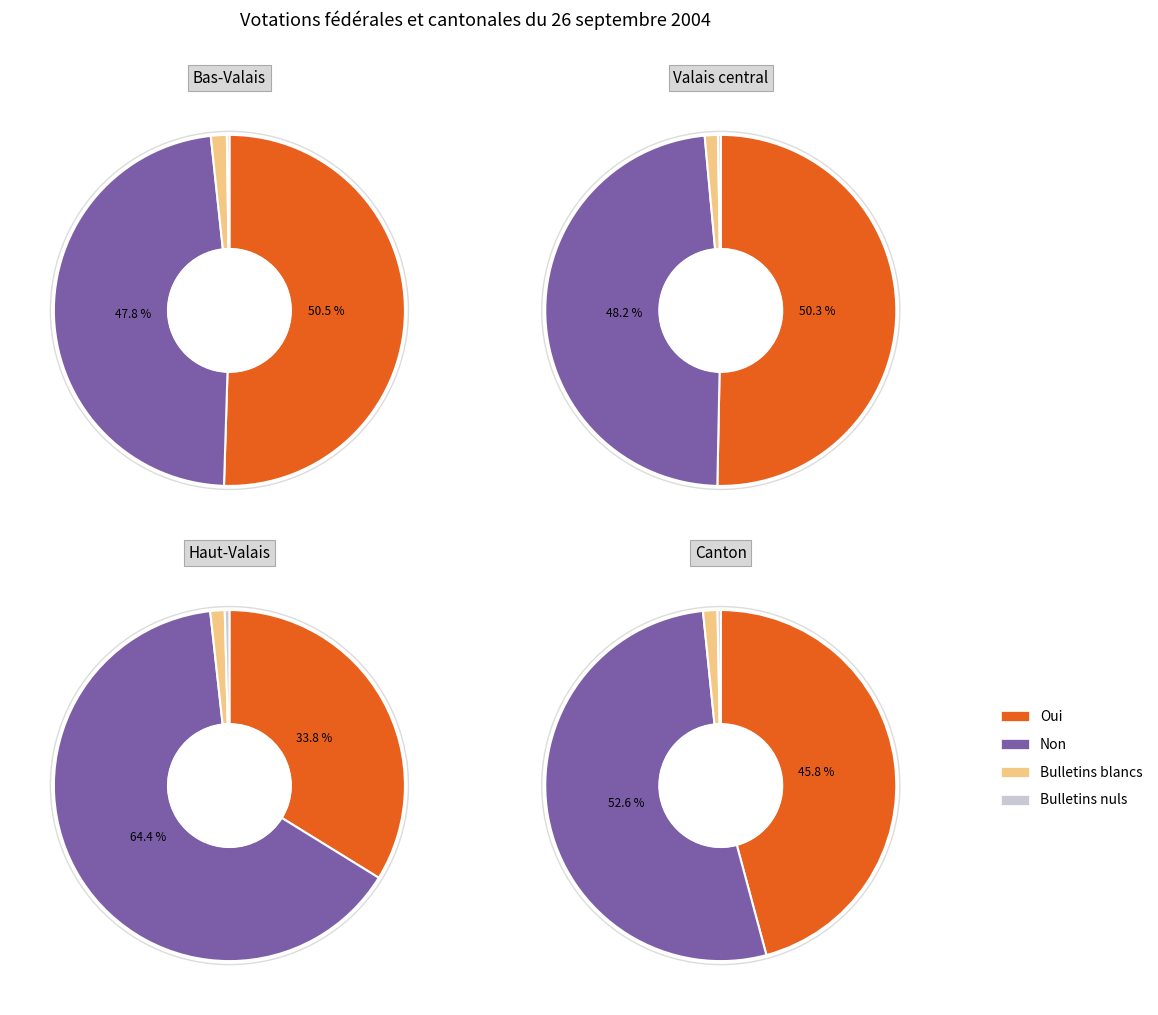

To the nearest percent, what is the difference between the 1 and 3 slice percentages?

32%